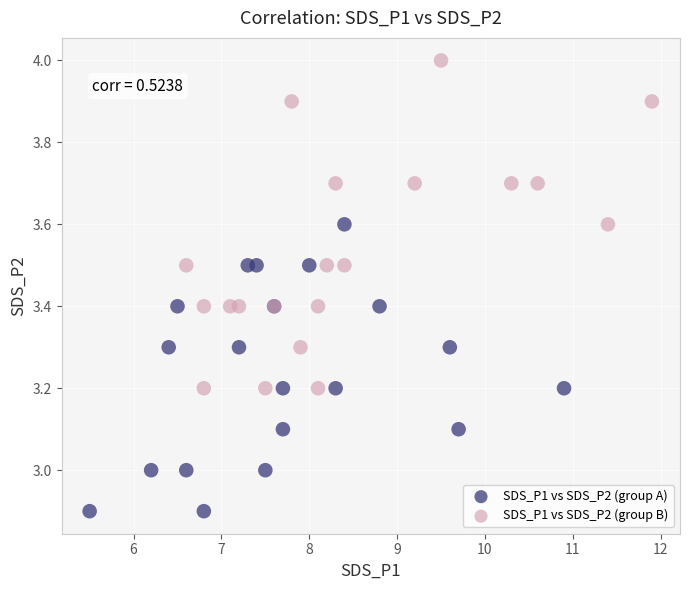

Which series reaches the maximum Y coordinate?

SDS_P1 vs SDS_P2 (group B)